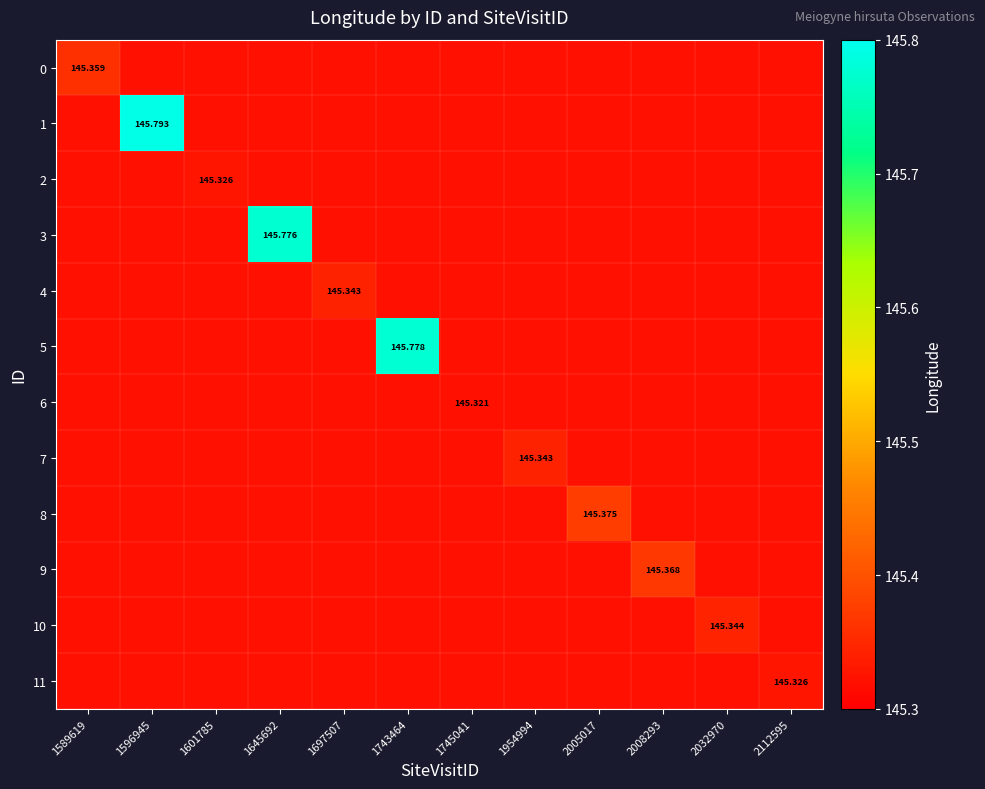

Which series has the widest spread of values?

1